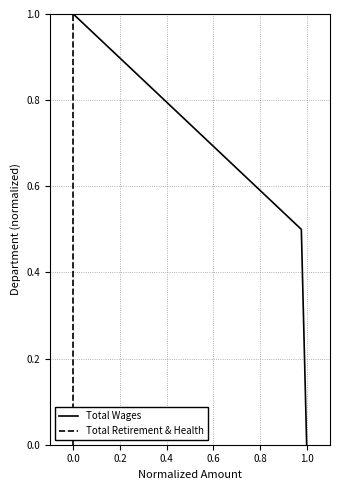

Is this an area chart (filled region under the line)?

No